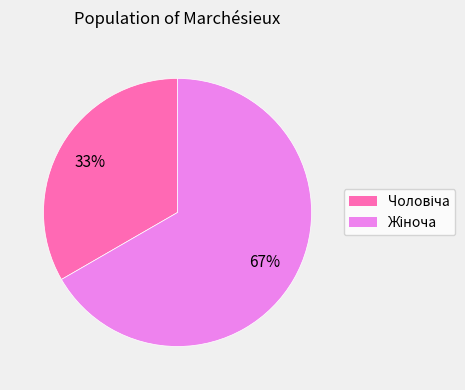

Is there a majority slice in this chart?

Yes